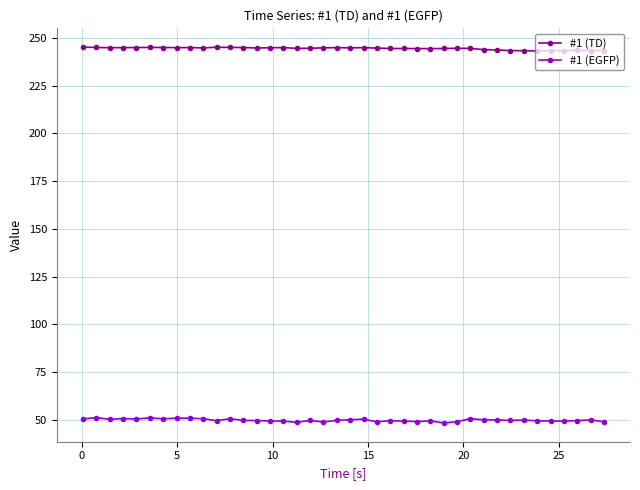

True or false: #1 (EGFP) and #1 (TD) intersect in this chart.

False